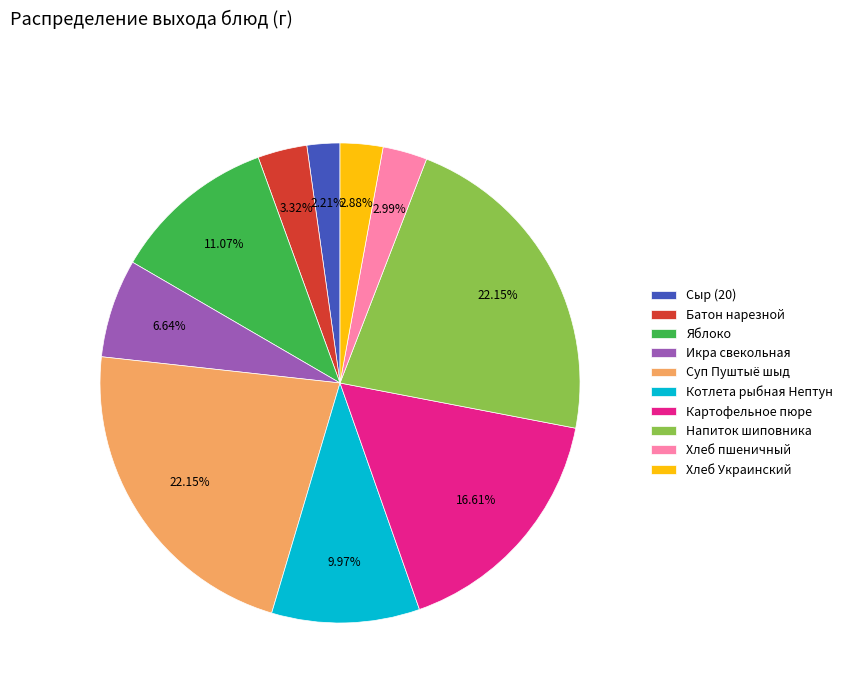

How many slices are in this pie chart?

10